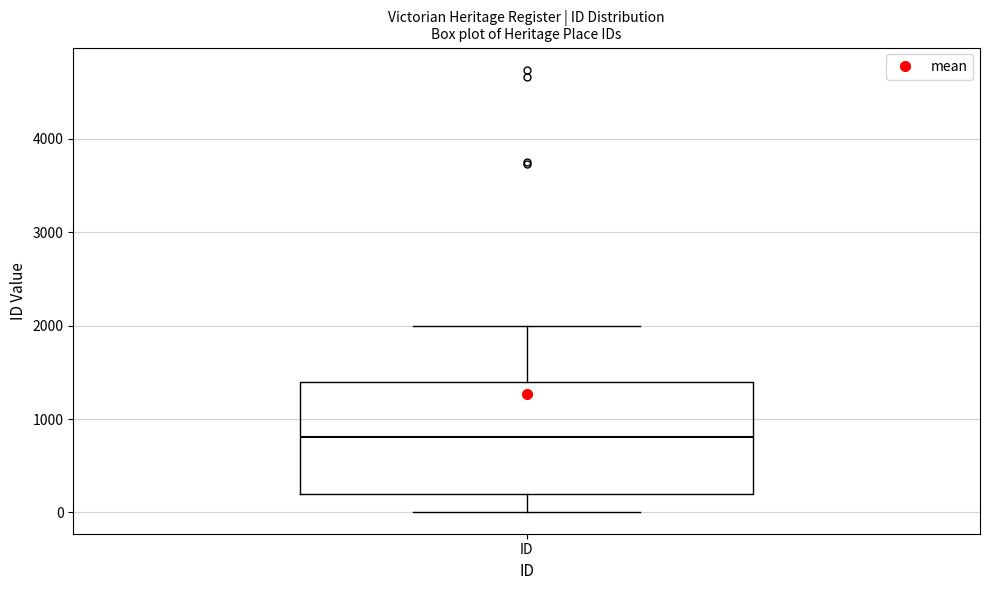

Read this box plot against the y-axis: the position of the median line, the range covered by the box, and the ends of both whiskers. The values are not printed on the chart, so give them approximately, as read against the axis.

median 800, box 200 to 1400, whiskers 0 to 2000